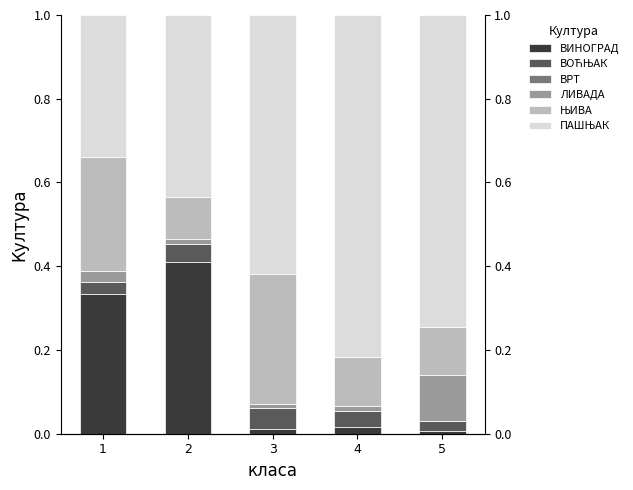

What are all the series names shown in the legend?

ВИНОГРАД, ВОЋЊАК, ВРТ, ЛИВАДА, ЊИВА, ПАШЊАК